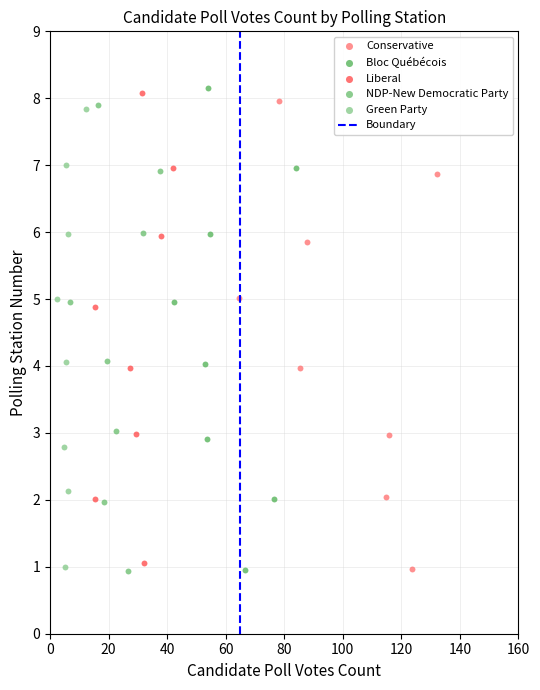

Which series has the largest Y range (max minus min)?

Bloc Québécois